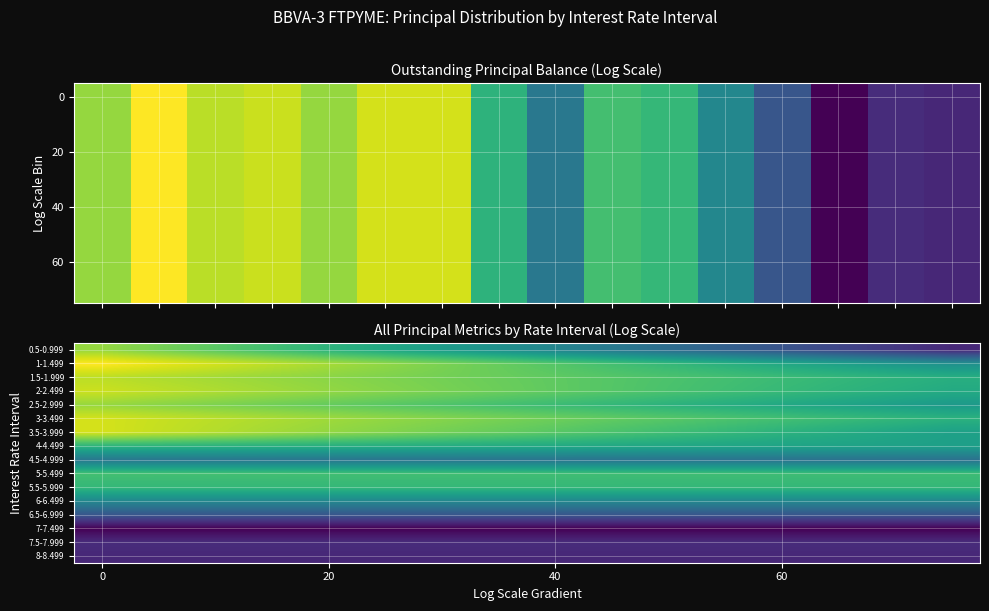

How many distinct data groups are displayed?

16